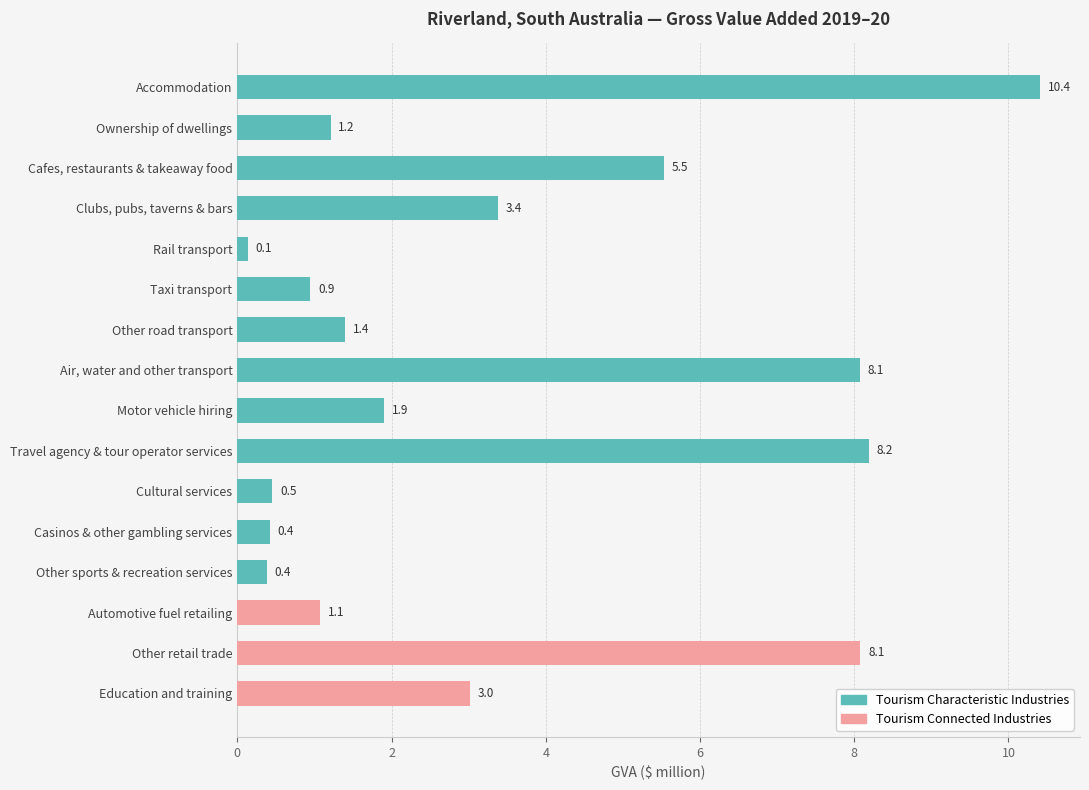

Which label corresponds to the smallest value in the chart?

Rail transport